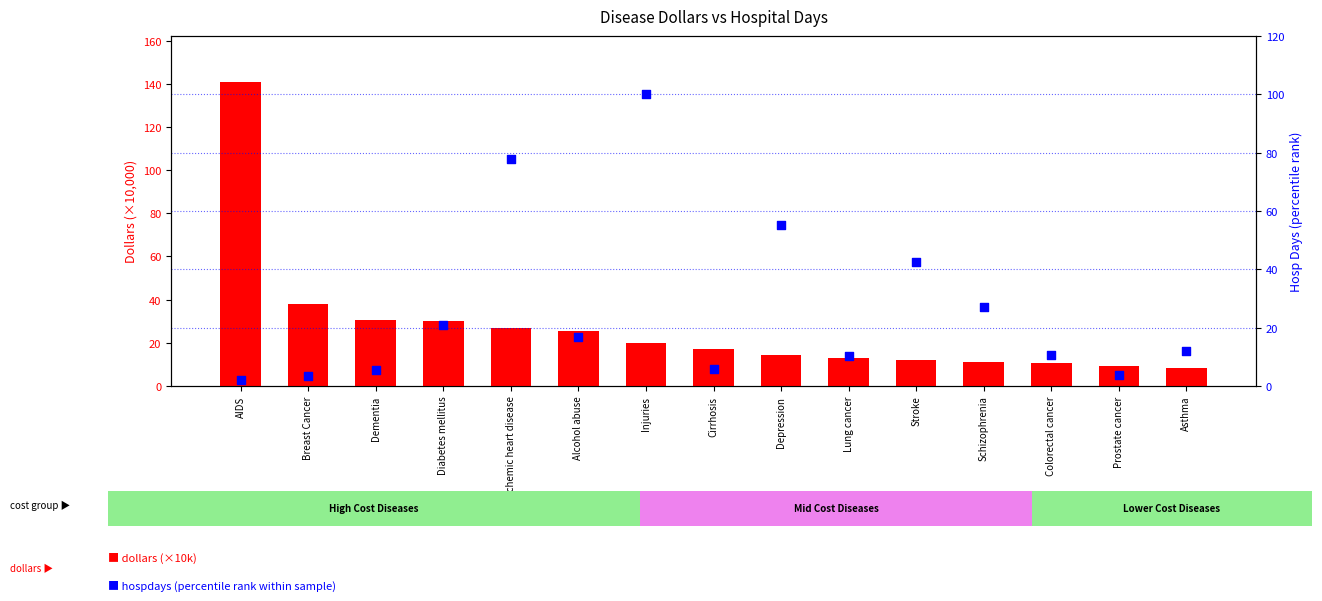

Which series reaches the maximum Y coordinate?

dollars (×10k)